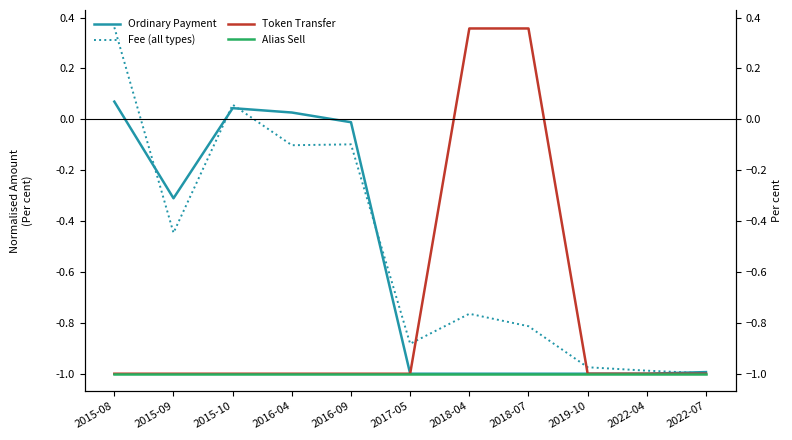

The Alias Sell series shows -1.0 at 2016-09. True or false?

True